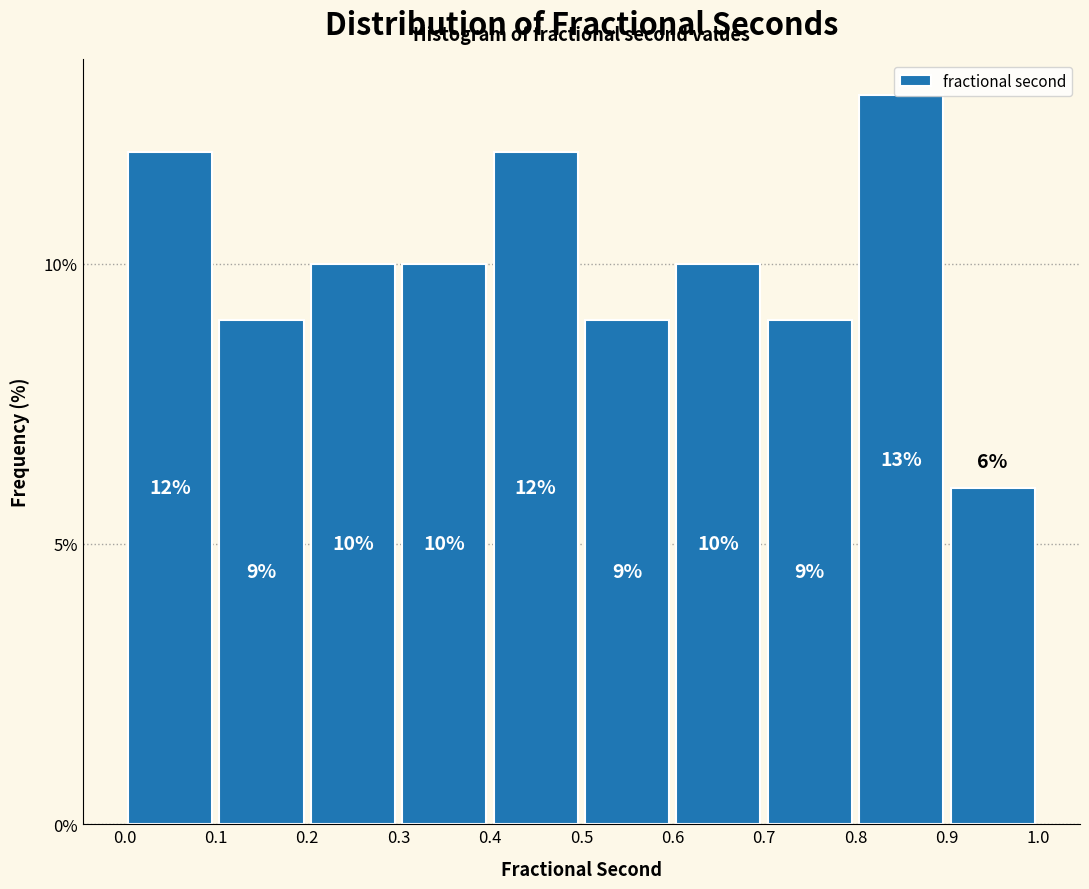

What is the height of the bar covering 0.5 to 0.6 on the x-axis?

9